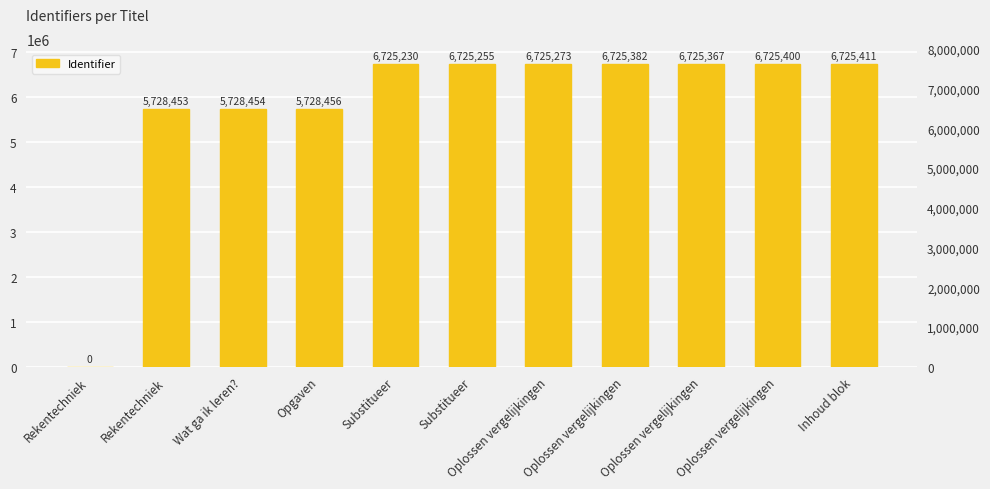

What is the change in value from Rekentechniek to Oplossen vergelijkingen?

+6725400